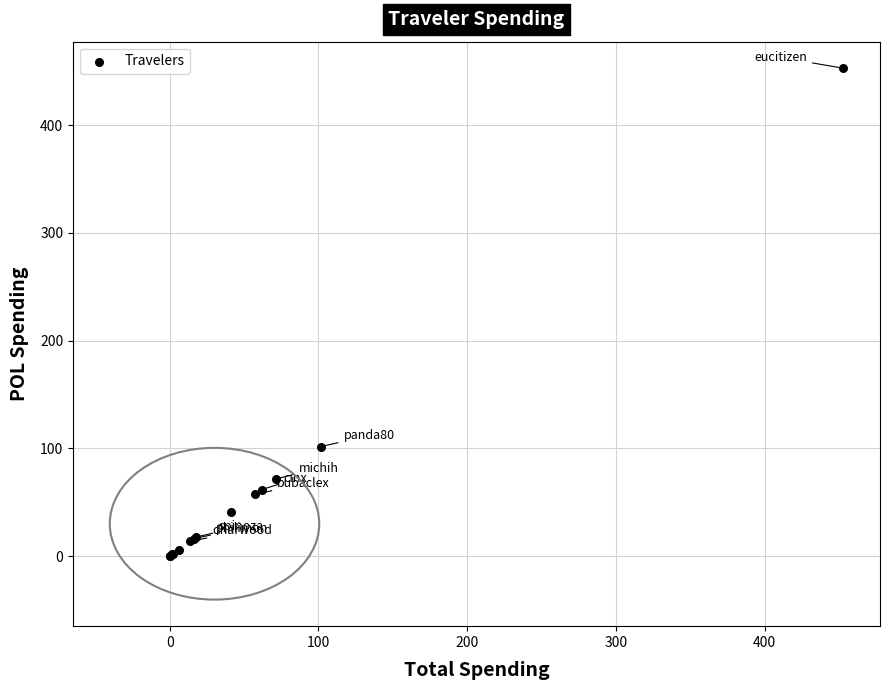

What Y value in the scatter plot is closest to 226?

101.8